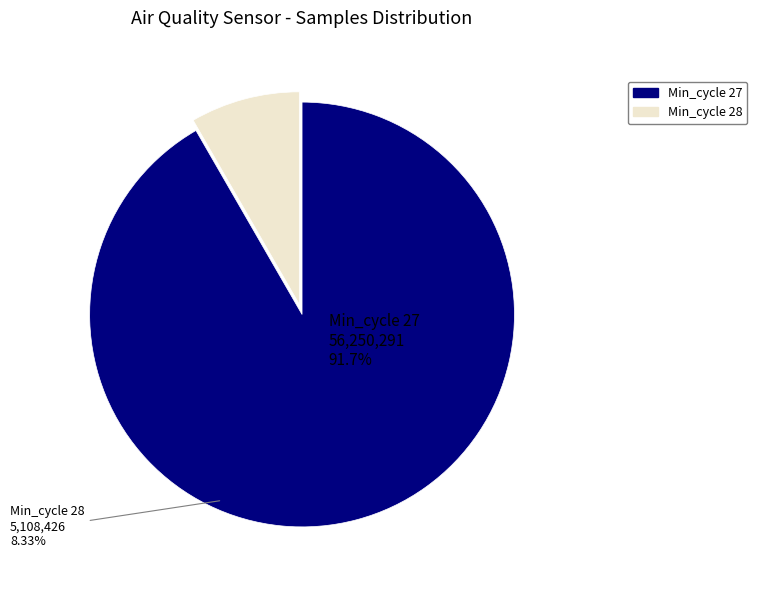

Does any single category account for the majority?

Yes